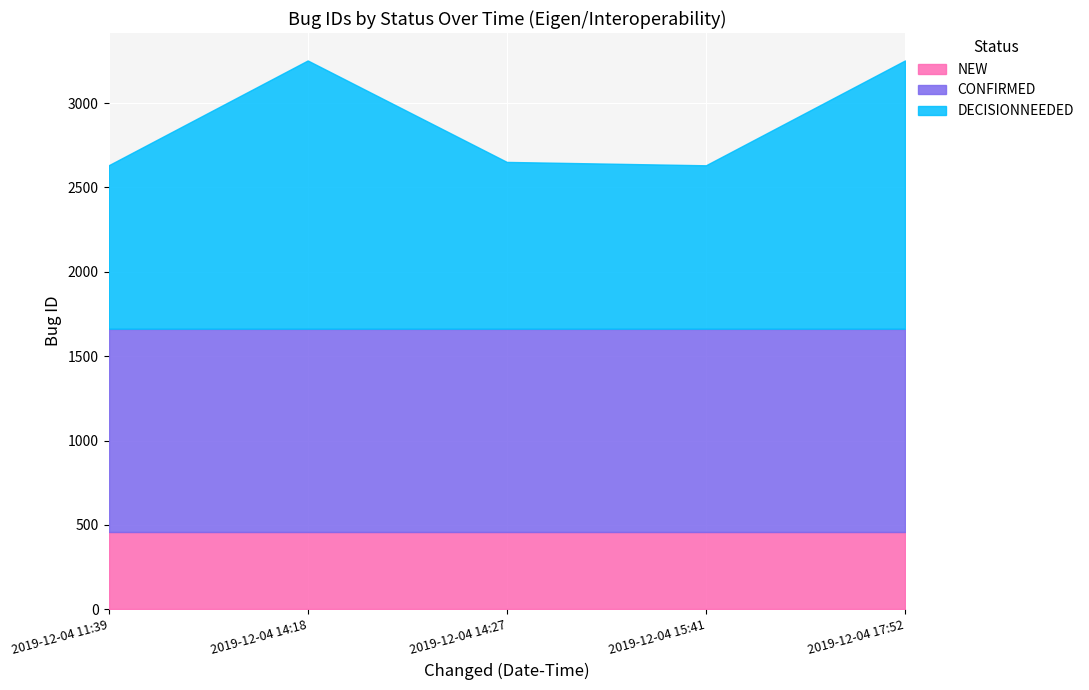

Which series has the largest total across all categories?

DECISIONNEEDED